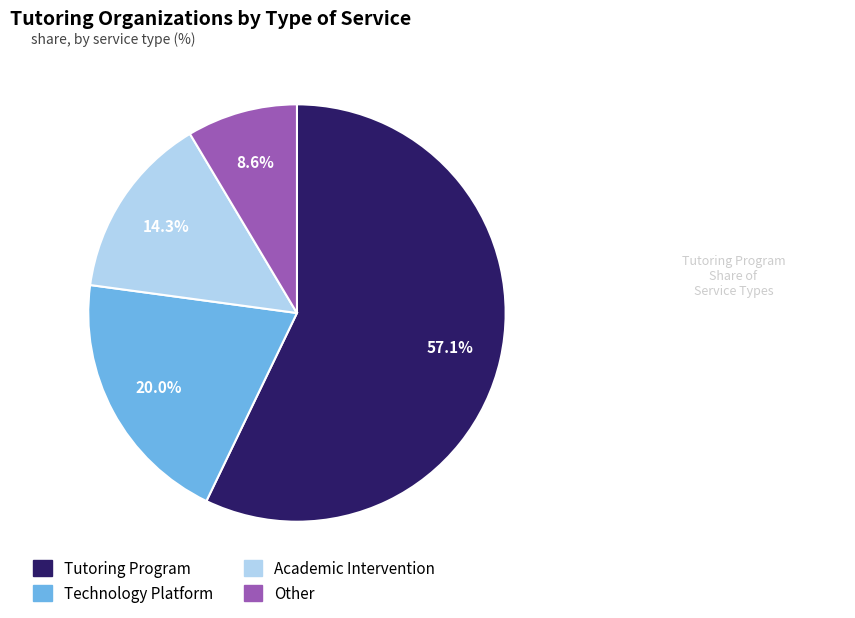

What is the largest slice in the pie chart?

Tutoring Program